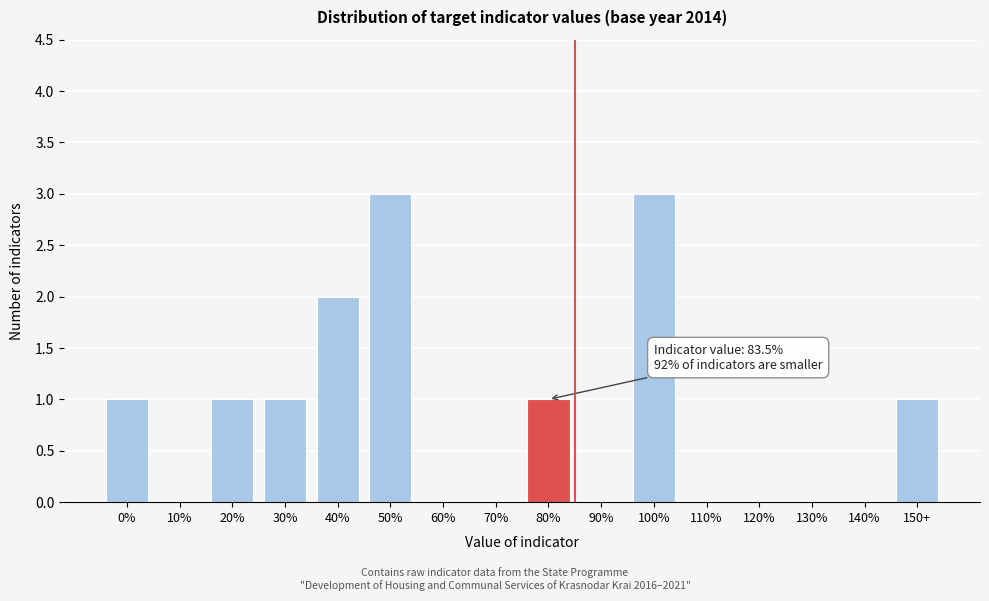

Reading right to left, what are all the values shown in this chart?

150+=1	140%=0	130%=0	120%=0	110%=0	100%=3	90%=0	80%=1	70%=0	60%=0	50%=3	40%=2	30%=1	20%=1	10%=0	0%=1